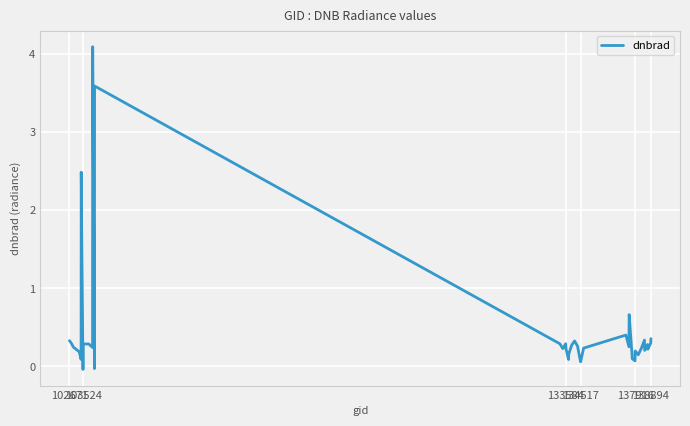

What is the maximum value shown in the chart?

4.1